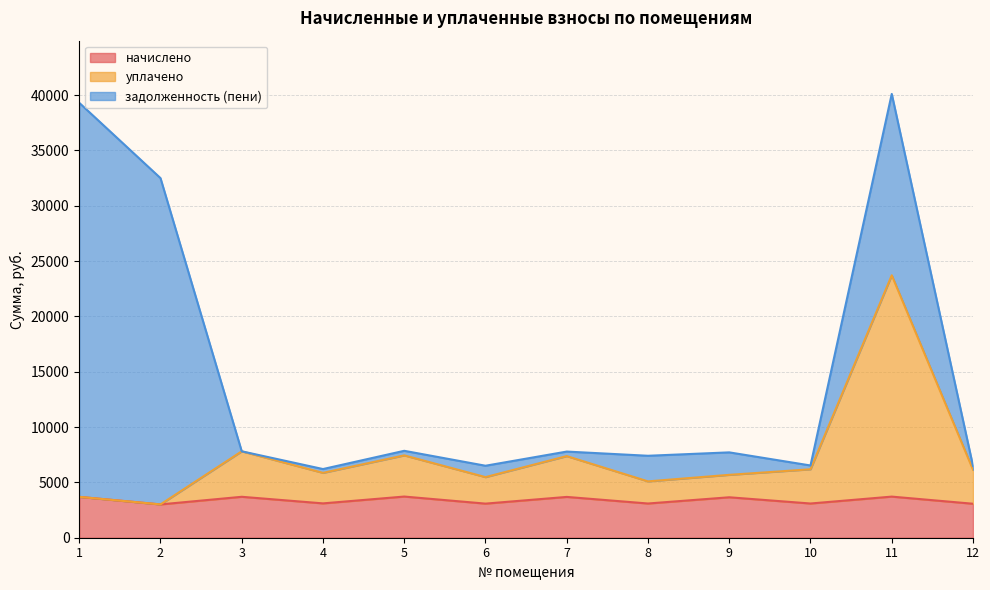

True or false: уплачено and начислено intersect in this chart.

False